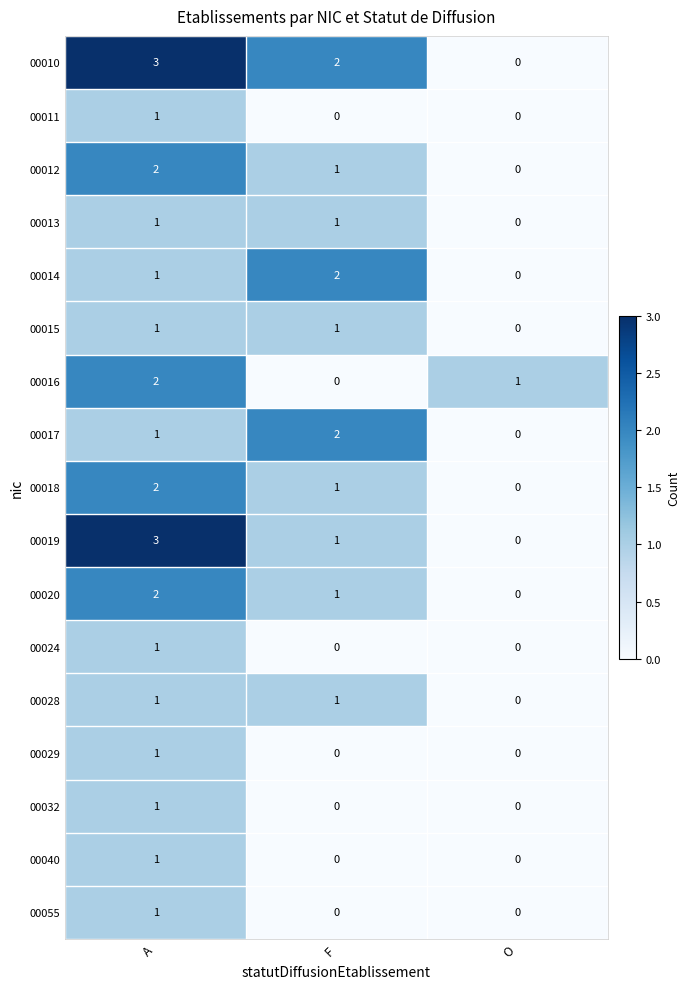

Is it true that 00024 equals -1 at O?

False